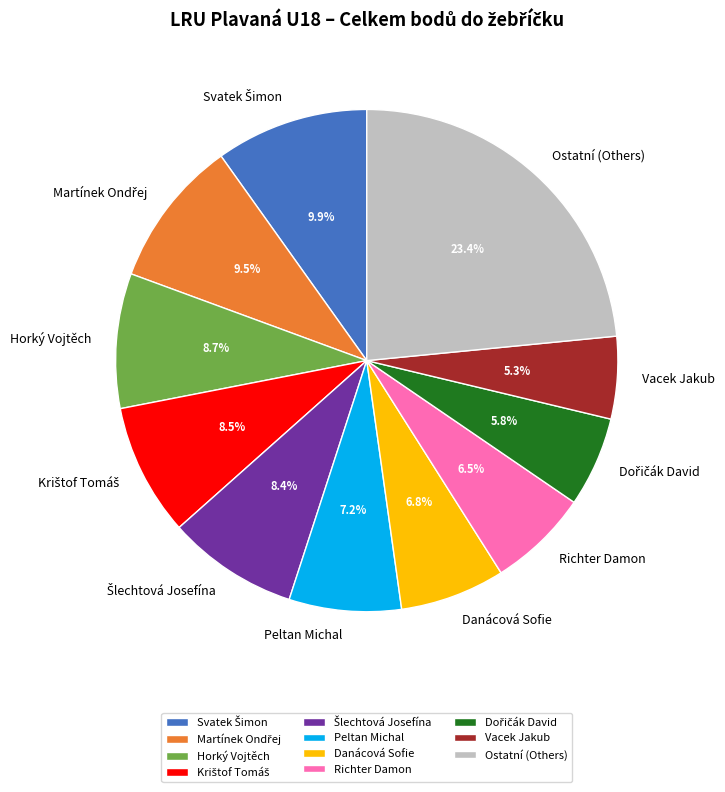

Which slice is the largest?

Ostatní (Others)